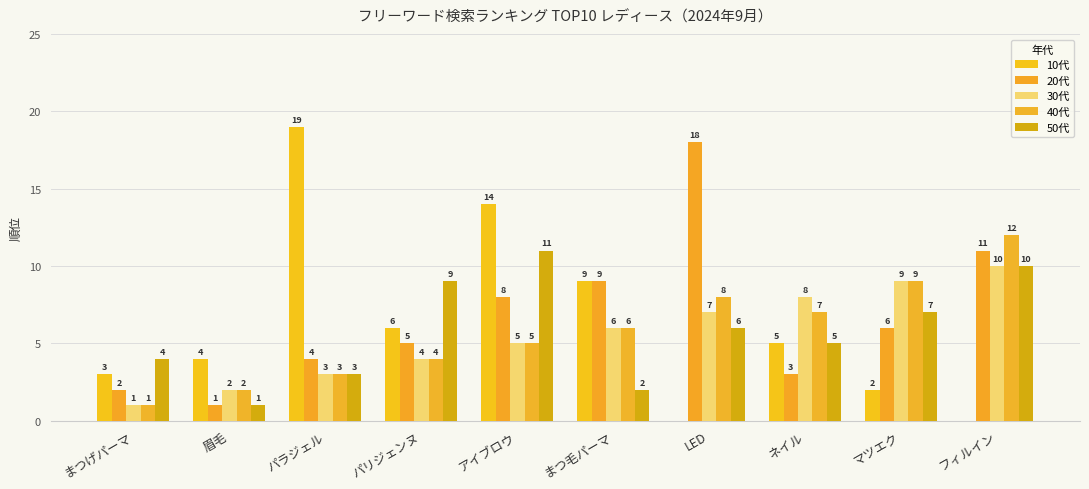

Reading right to left, extract all data points from this chart.

10代: 0	2	5	0	9	14	6	19	4	3
20代: 11	6	3	18	9	8	5	4	1	2
30代: 10	9	8	7	6	5	4	3	2	1
40代: 12	9	7	8	6	5	4	3	2	1
50代: 10	7	5	6	2	11	9	3	1	4